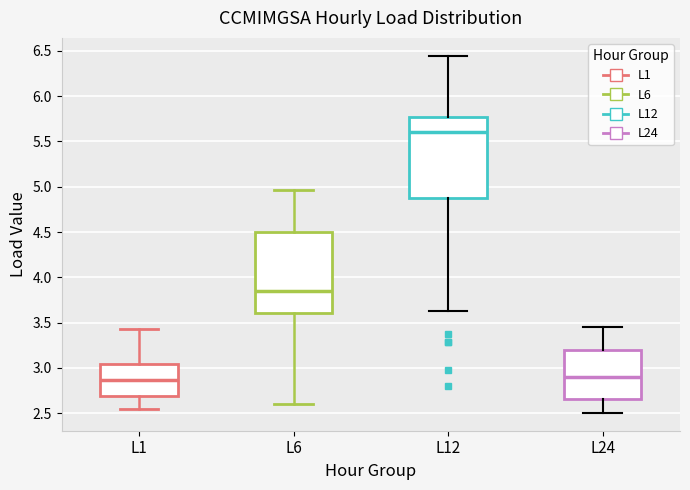

Which box has the highest median line?

L12